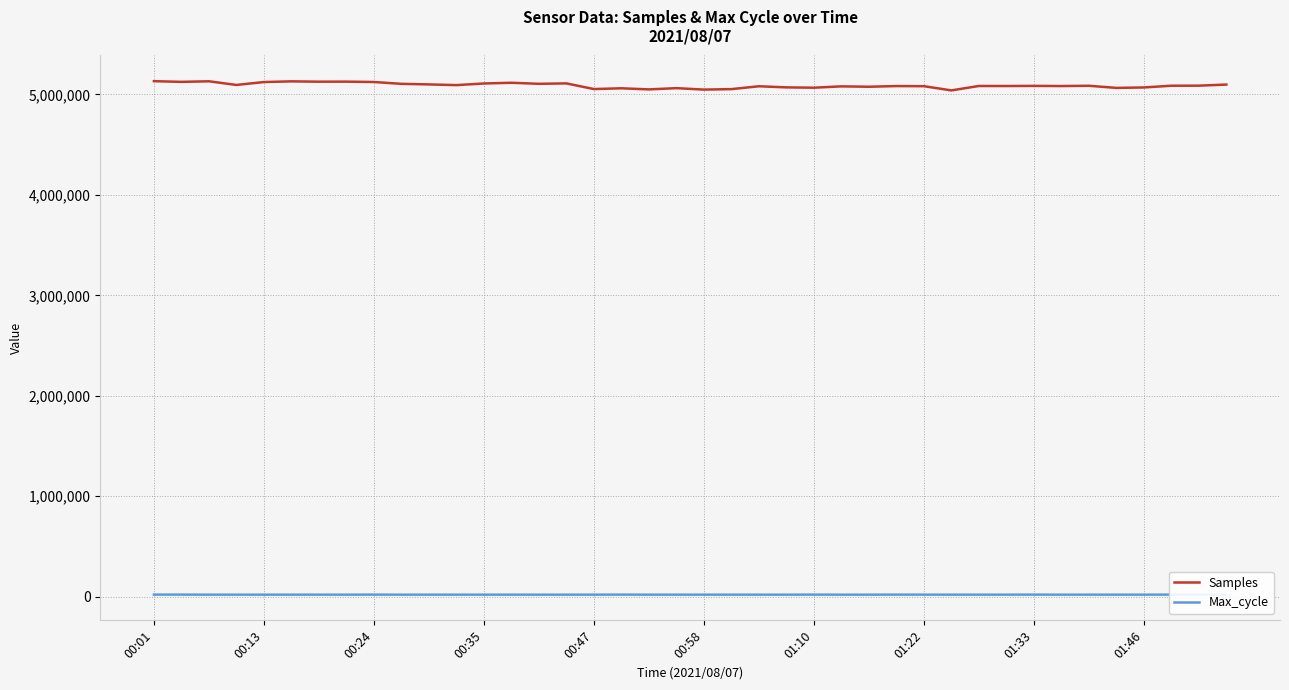

What is the difference between the highest and lowest values at 25?

5060363